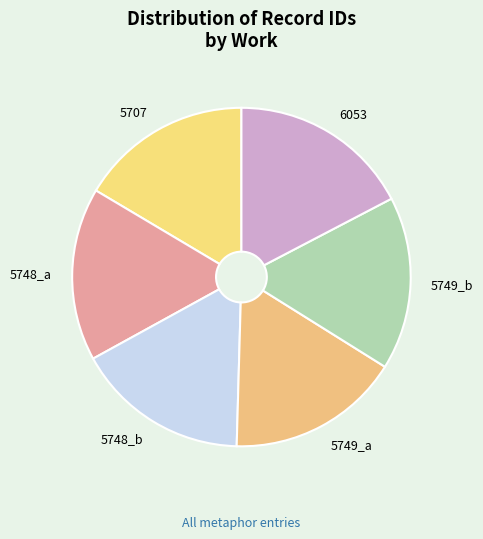

Is 6053 the majority of the pie?

No